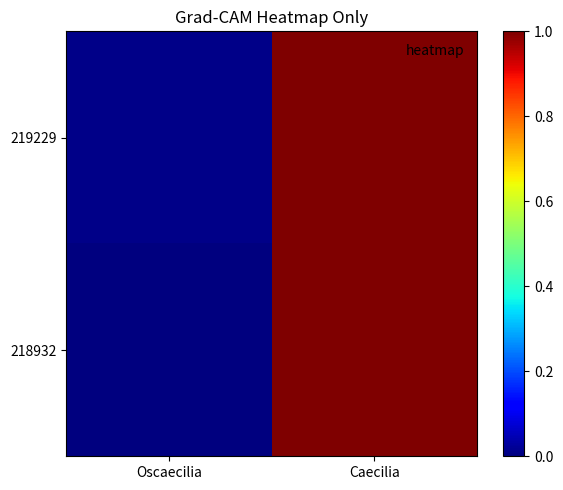

Reading right to left, what are all the values shown in this chart?

219229: Caecilia=1.0	Oscaecilia=0.0
218932: Caecilia=1.0	Oscaecilia=0.0